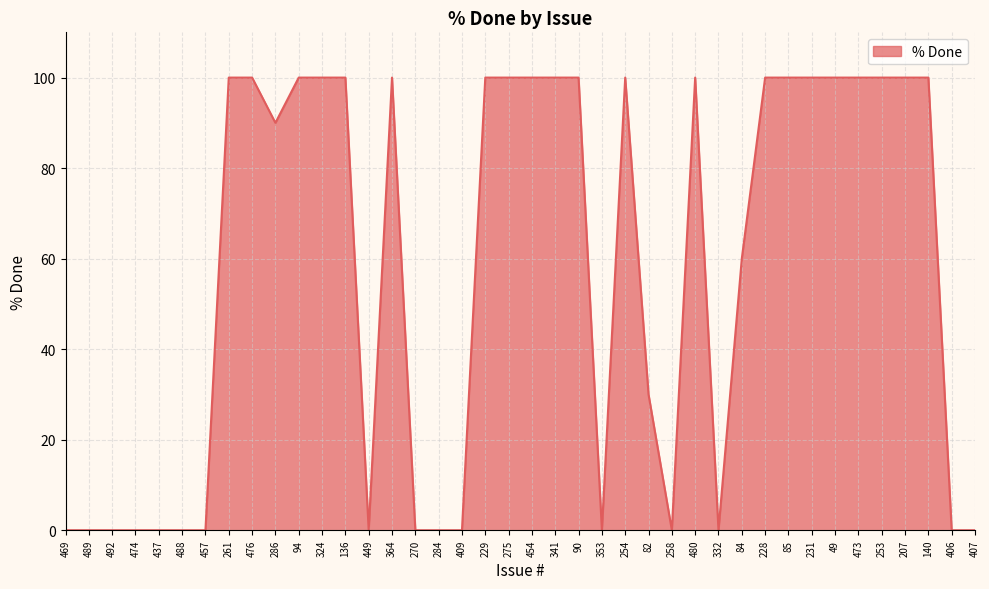

Reading right to left, list all the values displayed in this chart.

0	0	100	100	100	100	100	100	100	100	60	0	100	0	30	100	0	100	100	100	100	100	0	0	0	100	0	100	100	100	90	100	100	0	0	0	0	0	0	0